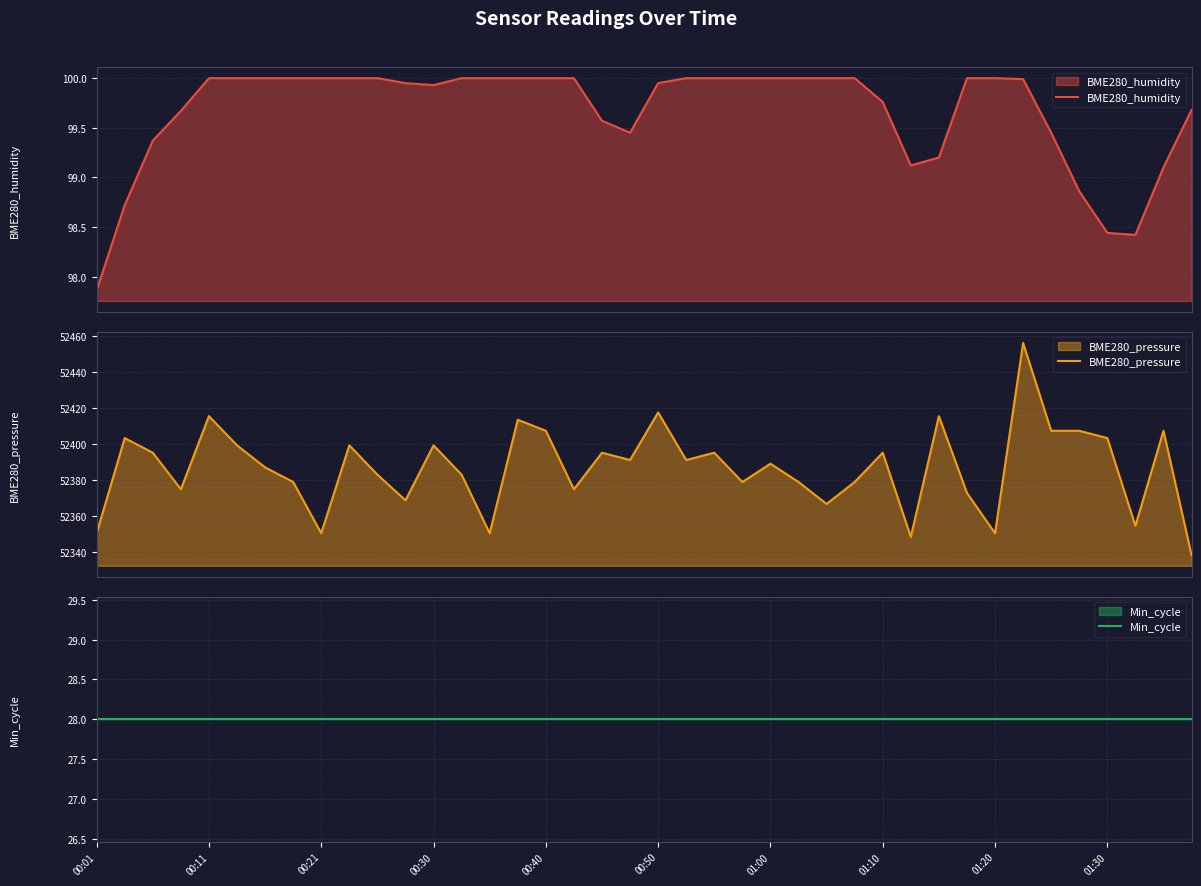

How many categories are shown in the chart?

40